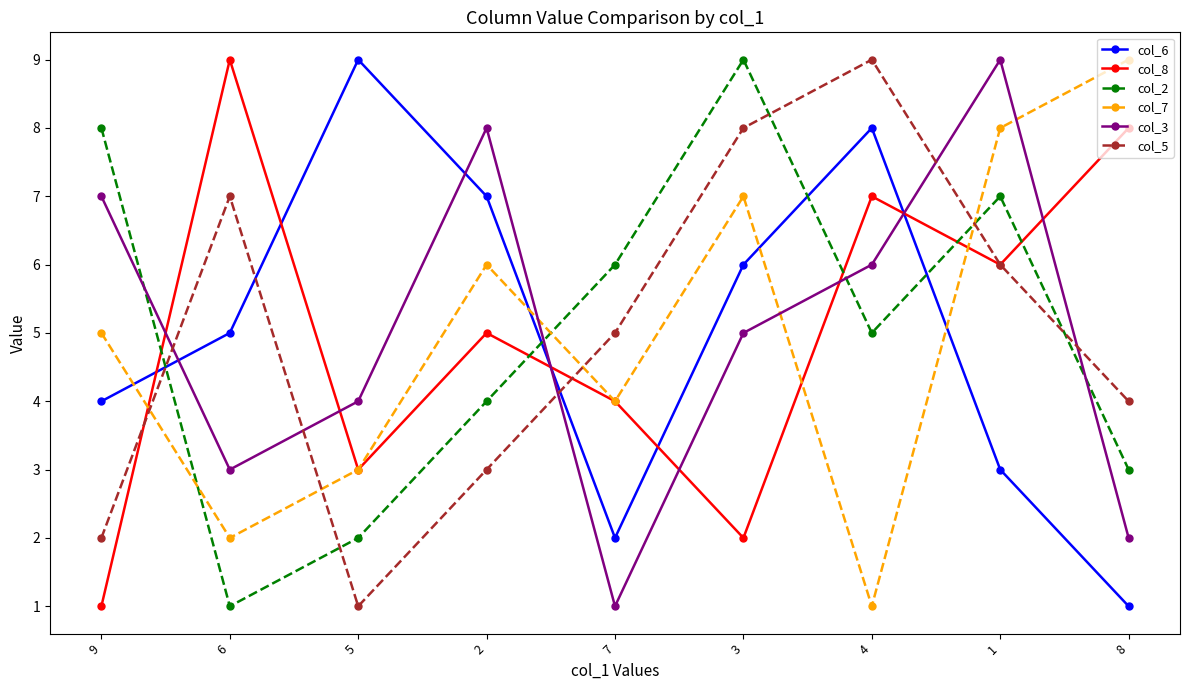

What position from the right is 9?

9